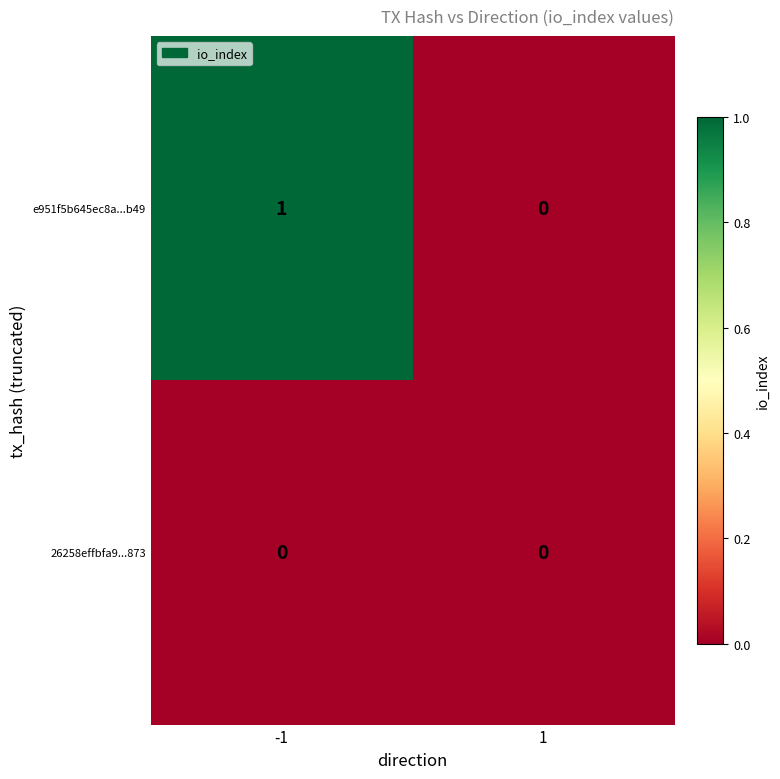

Reading left to right, what are all the values shown in this chart?

e951f5b645ec8a...b49: 1	0
26258effbfa9...873: 0	0